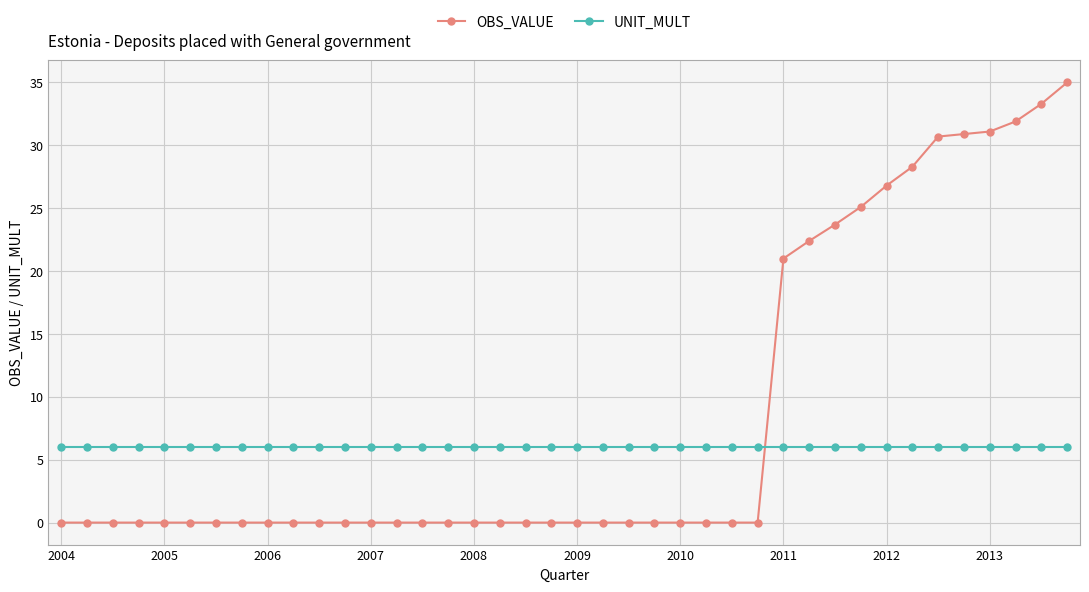

What is the maximum value shown in the chart?

35.0